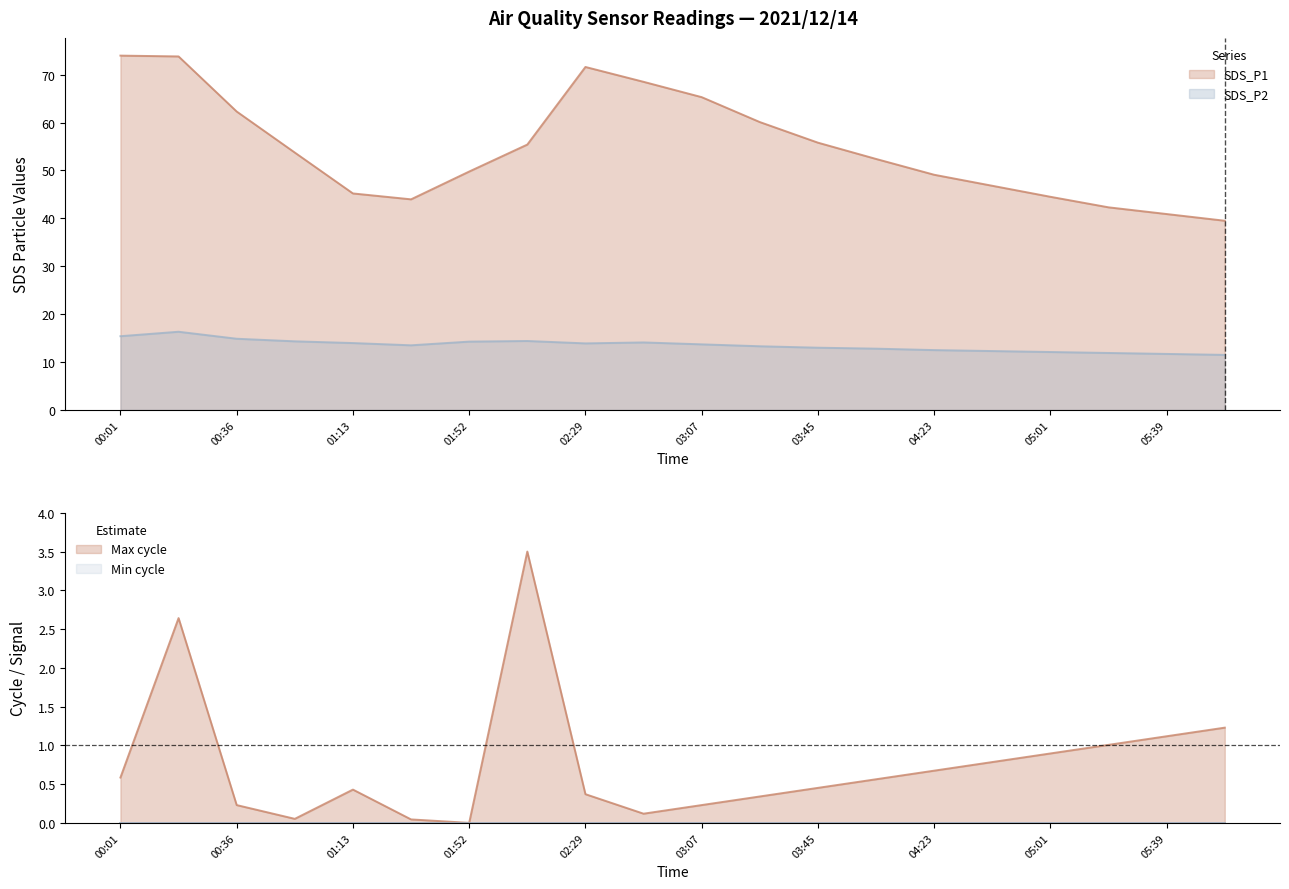

Reading right to left, transcribe all the data shown in this chart.

SDS_P1: 39.5	40.9	42.3	44.5	46.8	49.1	52.4	55.8	60.1	65.3	68.5	71.6	55.4	49.8	44.0	45.2	53.7	62.3	73.8	74.0
SDS_P2: 11.5	11.7	11.9	12.1	12.3	12.5	12.8	13.0	13.3	13.7	14.1	13.9	14.4	14.3	13.5	14.0	14.3	14.9	16.3	15.4
Max_cycle: 1.2	1.1	1.0	0.9	0.8	0.7	0.6	0.5	0.3	0.2	0.1	0.4	3.5	0.0	0.0	0.4	0.1	0.2	2.6	0.6